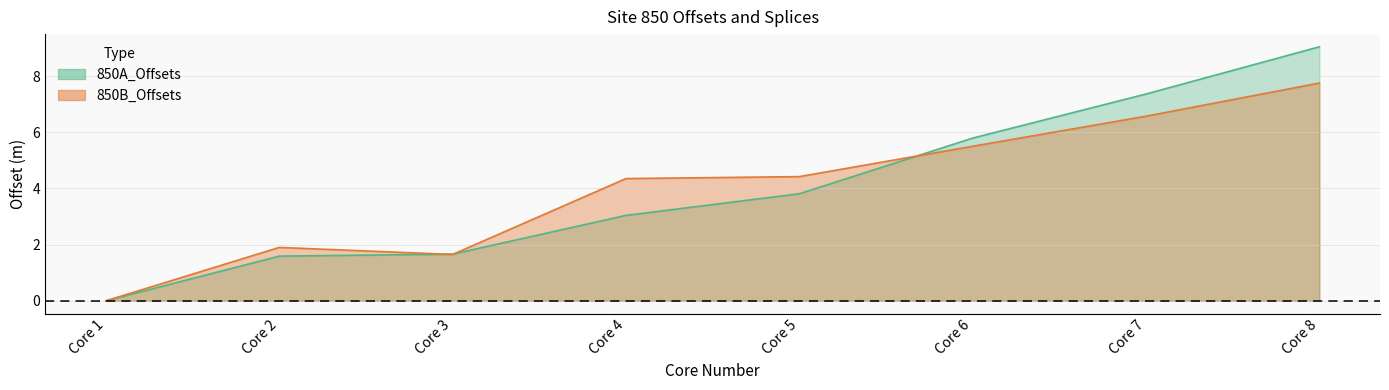

The value of 850A_Offsets at Core 3 is 2.3. True or false?

False